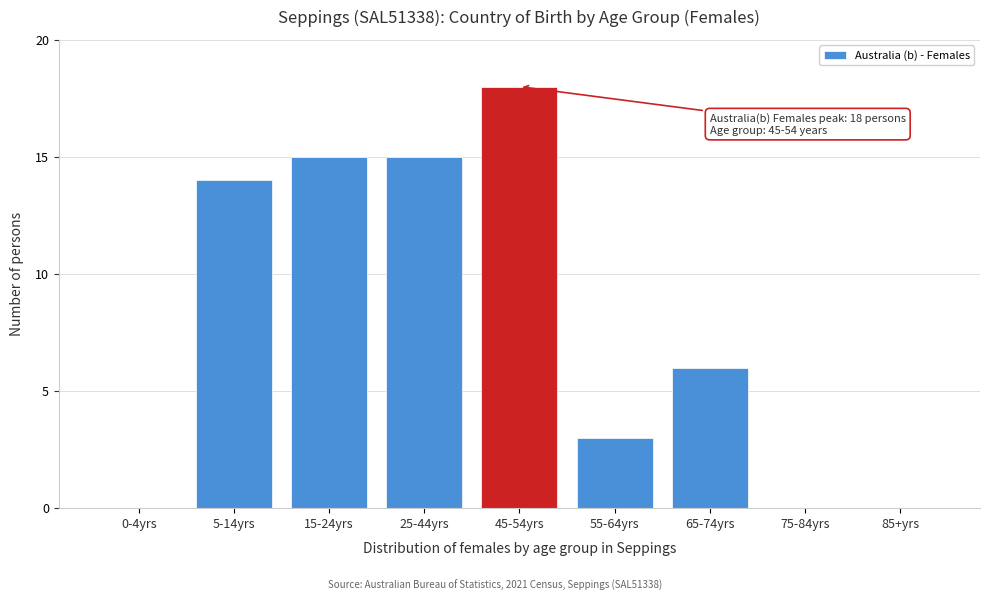

Reading left to right, transcribe all the data shown in this chart.

0-4yrs=0	5-14yrs=14	15-24yrs=15	25-44yrs=15	45-54yrs=18	55-64yrs=3	65-74yrs=6	75-84yrs=0	85+yrs=0